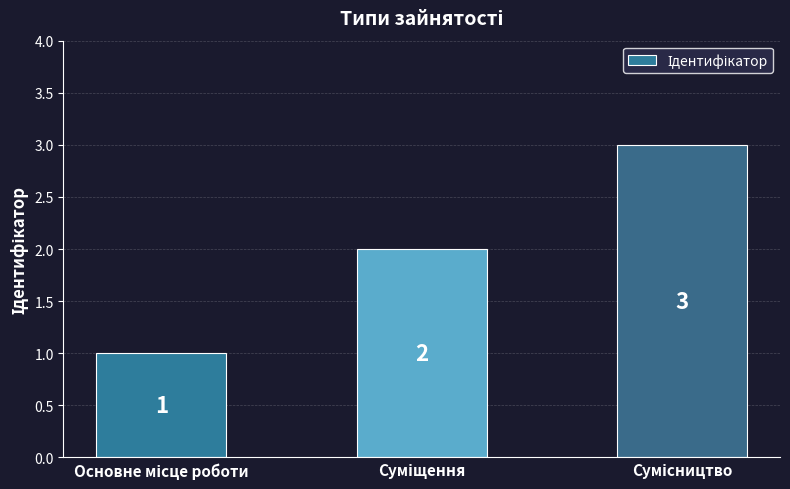

How many values are between 1 and 3?

3